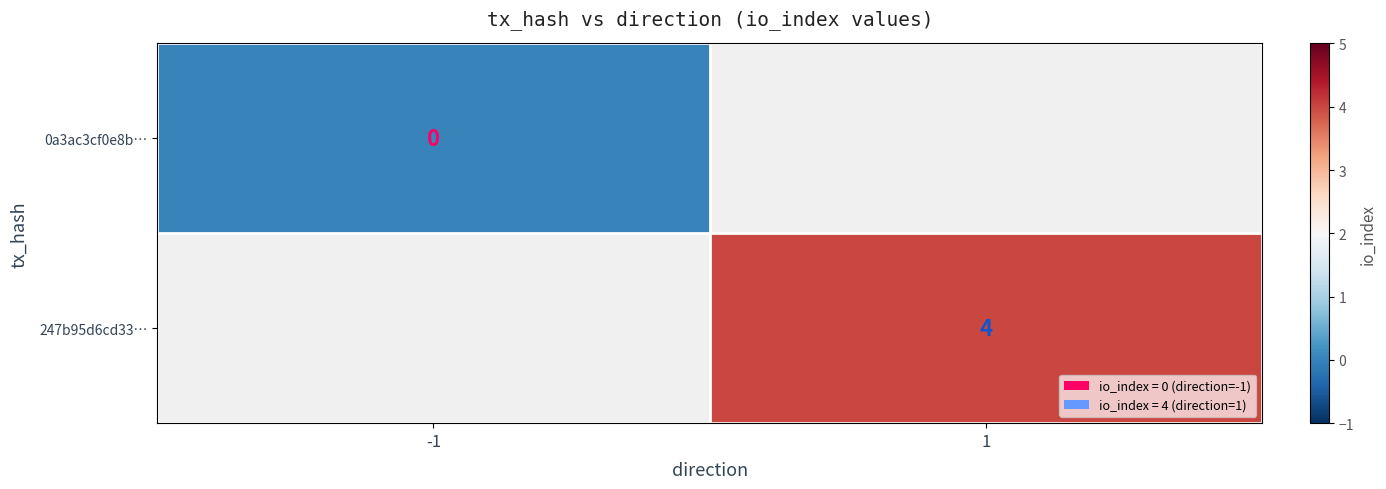

At how many categories does at least one series exceed 3?

1